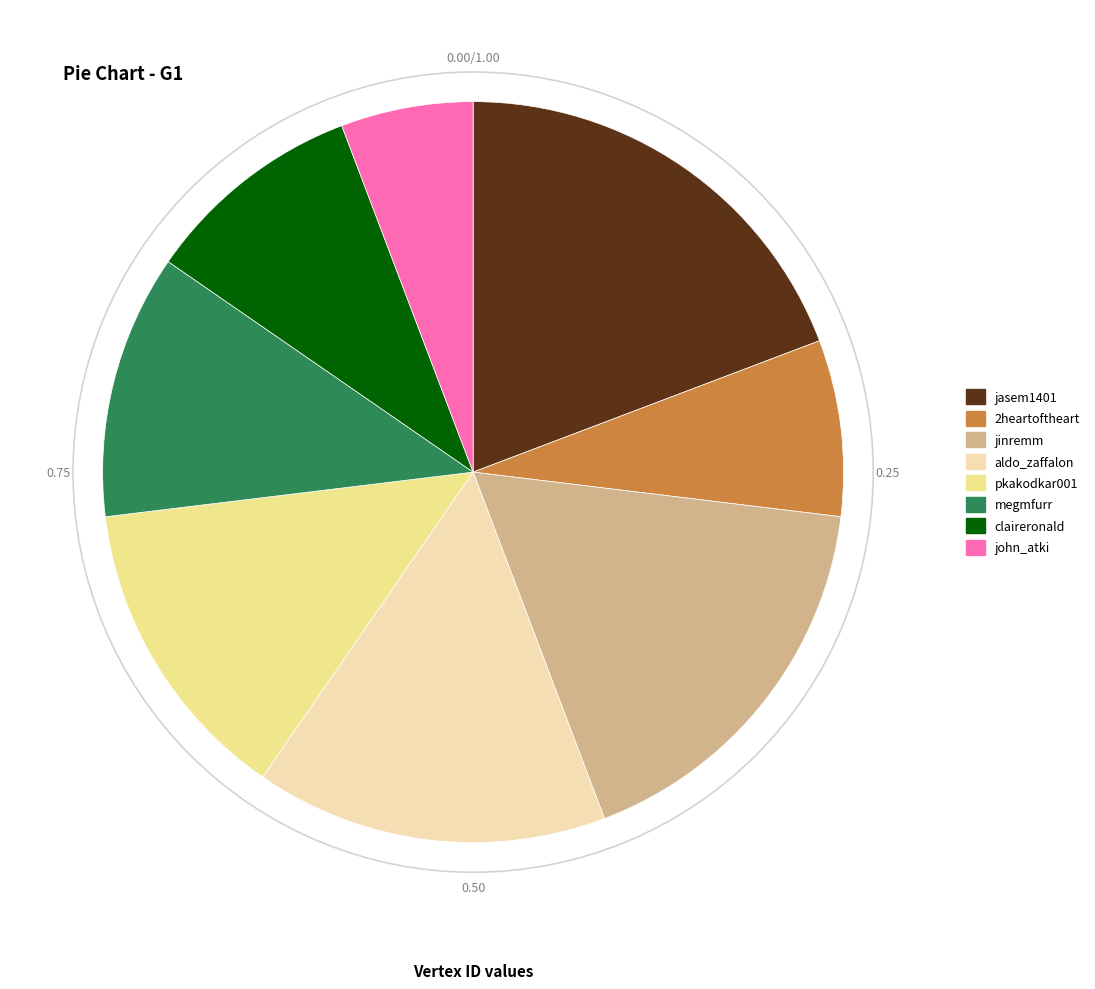

What is the smallest slice in the pie chart?

john_atki